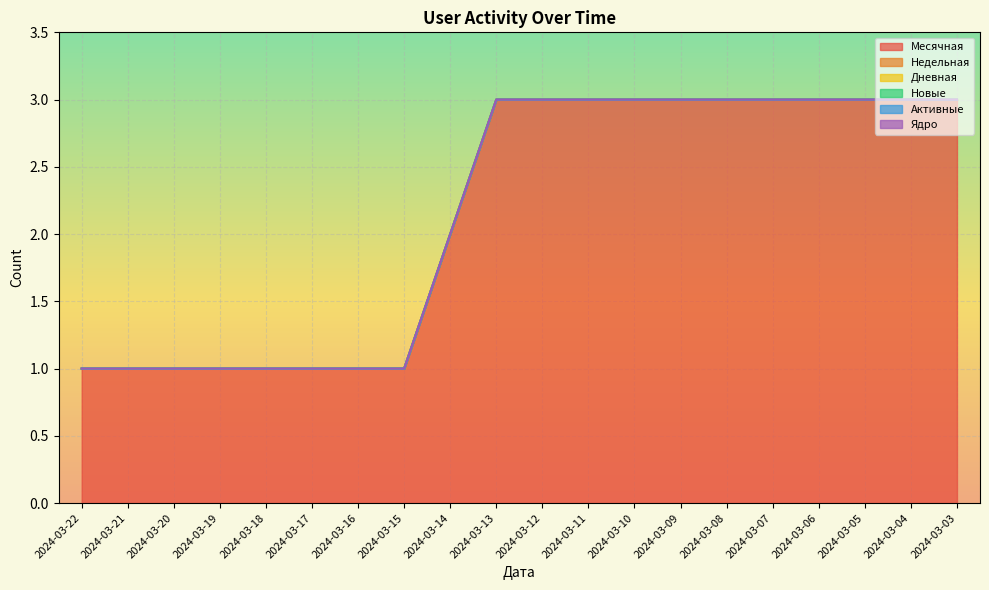

Is the value of Недельная at 2024-03-06 greater than the value of Активные at 2024-03-15?

No